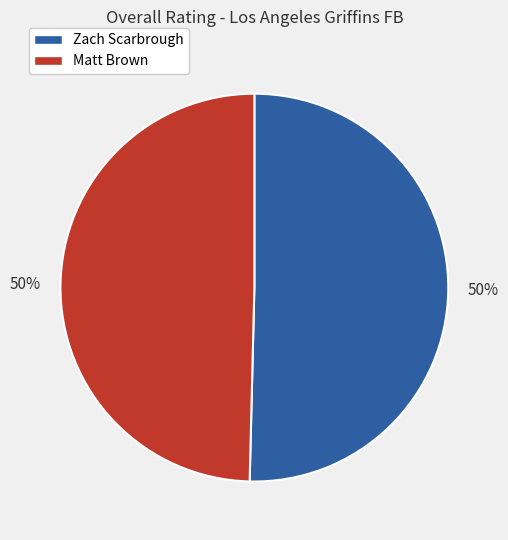

Approximately how many times larger is the value at Matt Brown compared to Zach Scarbrough?

1.0